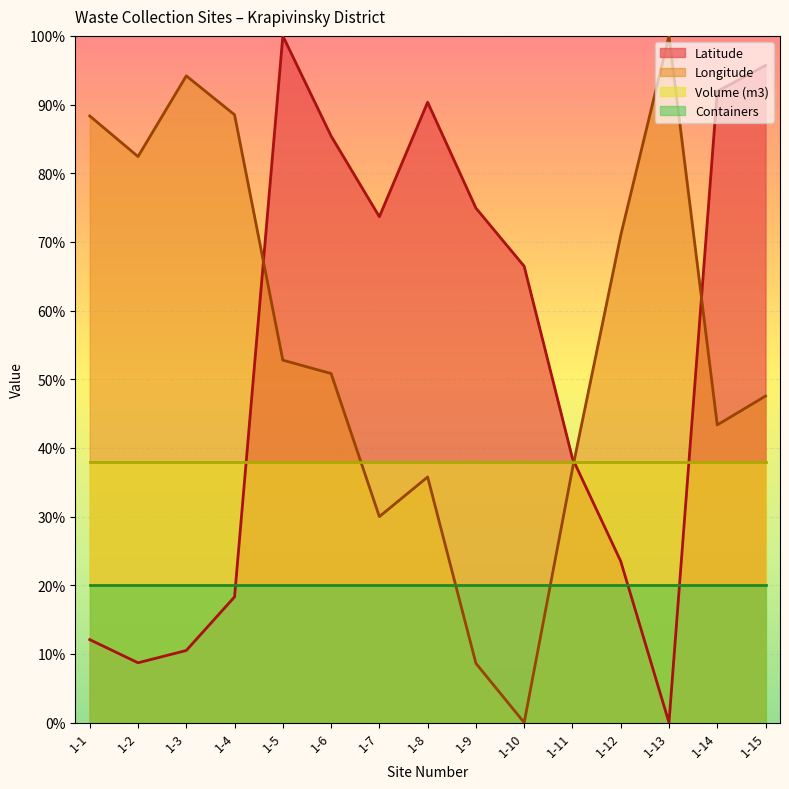

What is the difference between the maximum and minimum values in the Latitude series?

100.0